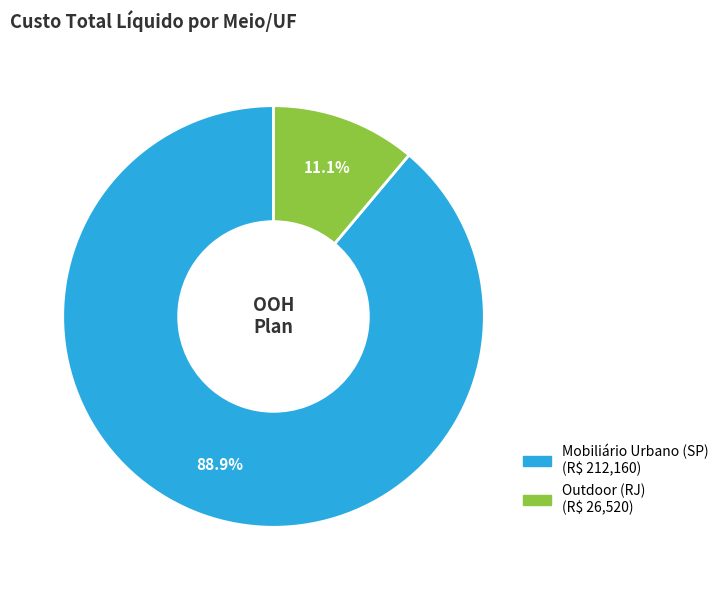

What is the largest slice in the pie chart?

Mobiliário Urbano (SP)